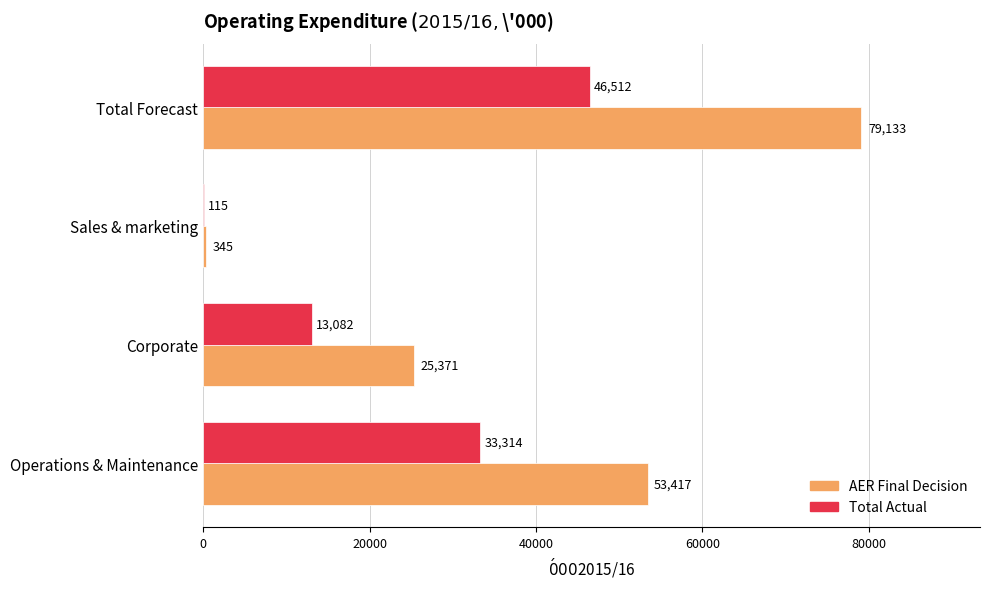

The value of Total Actual at Total Forecast is 15497.6. True or false?

False